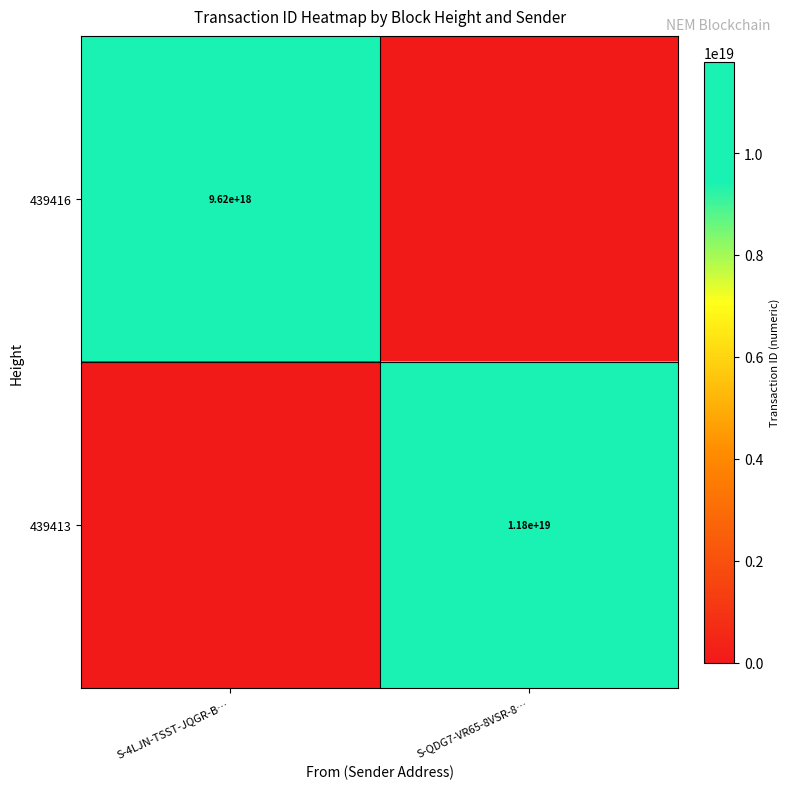

The value of 439416 at S-4LJN-TSST-JQGR-B… is 3009016384718793216. True or false?

False